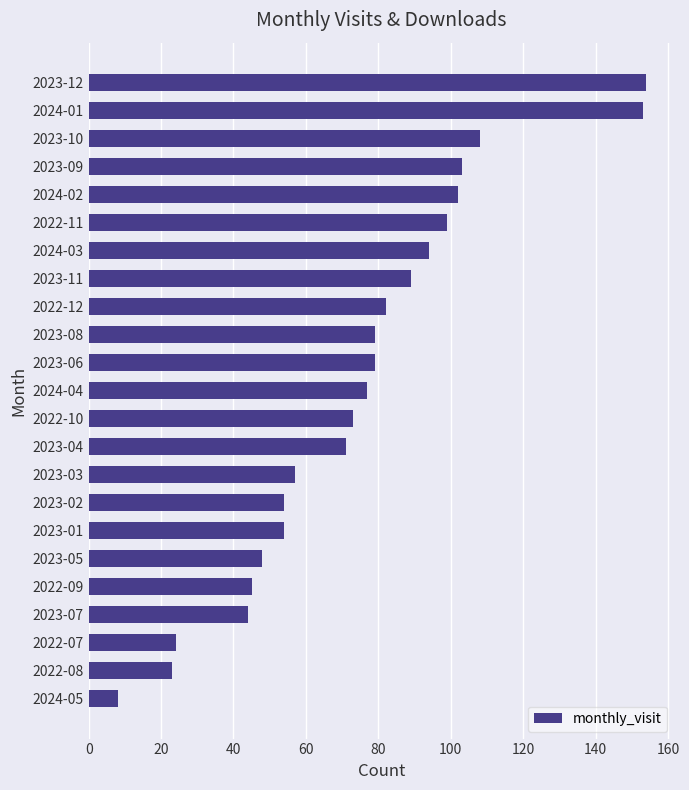

What is the difference between the maximum and minimum values?

146